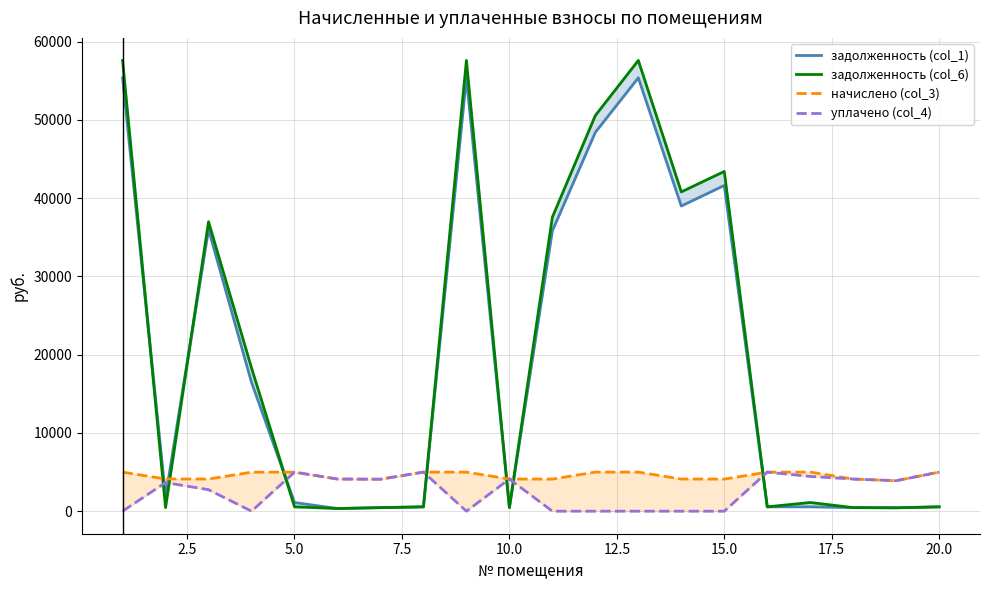

How many lines are shown in the chart?

4